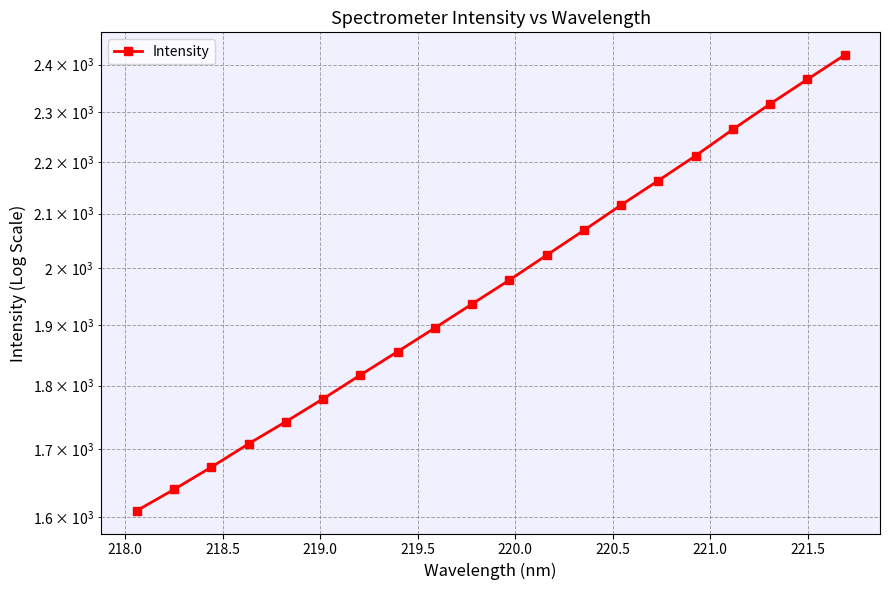

What value does the data have at 218.5?

1673.0